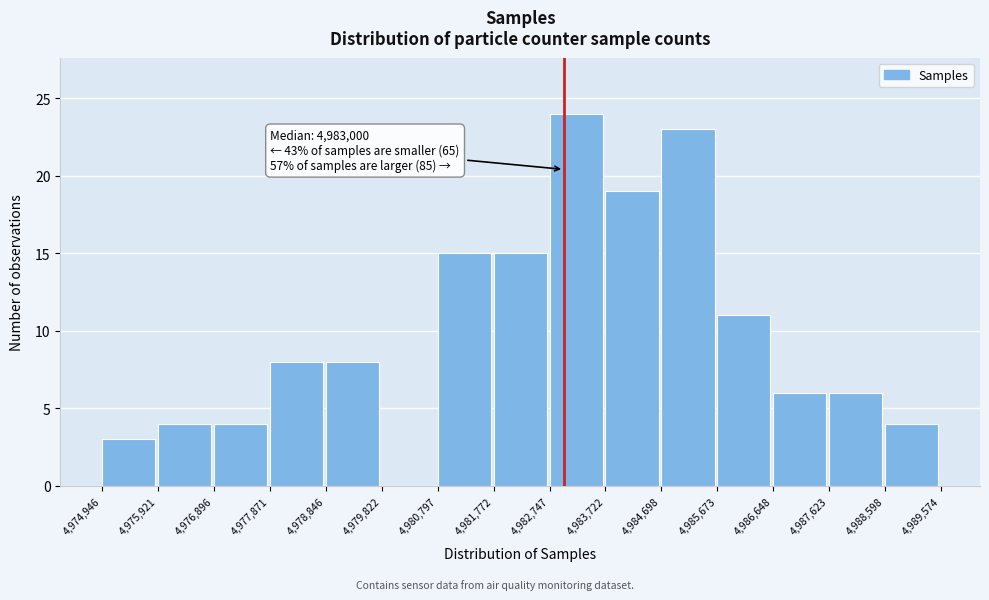

Which range on the x-axis has the tallest bar?

4,982,747 to 4,983,722